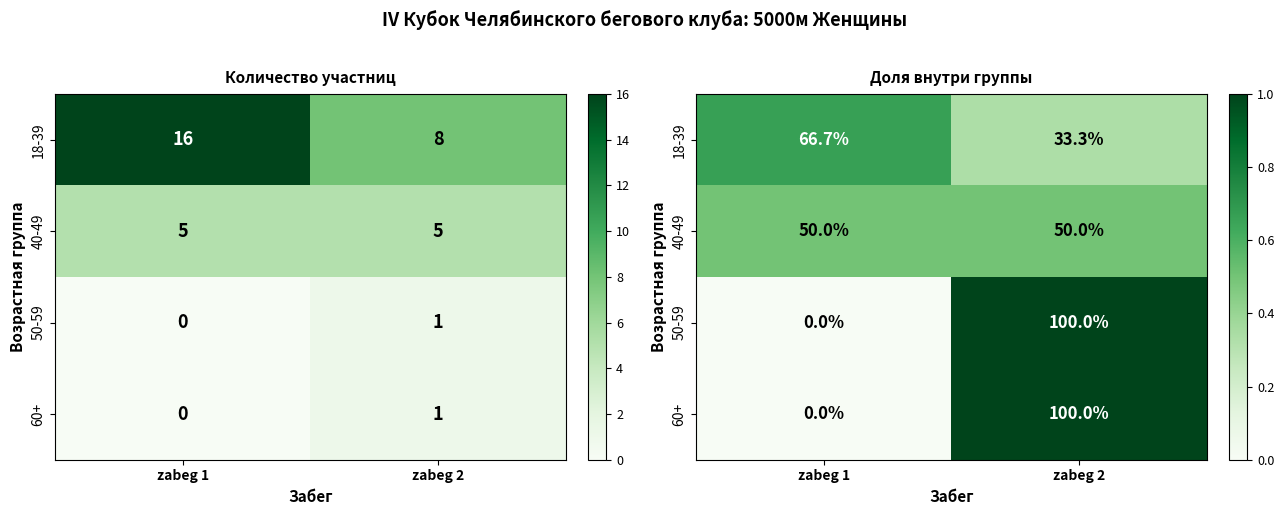

True or false: 18-39 has a value of 0.7 at zabeg 1.

True